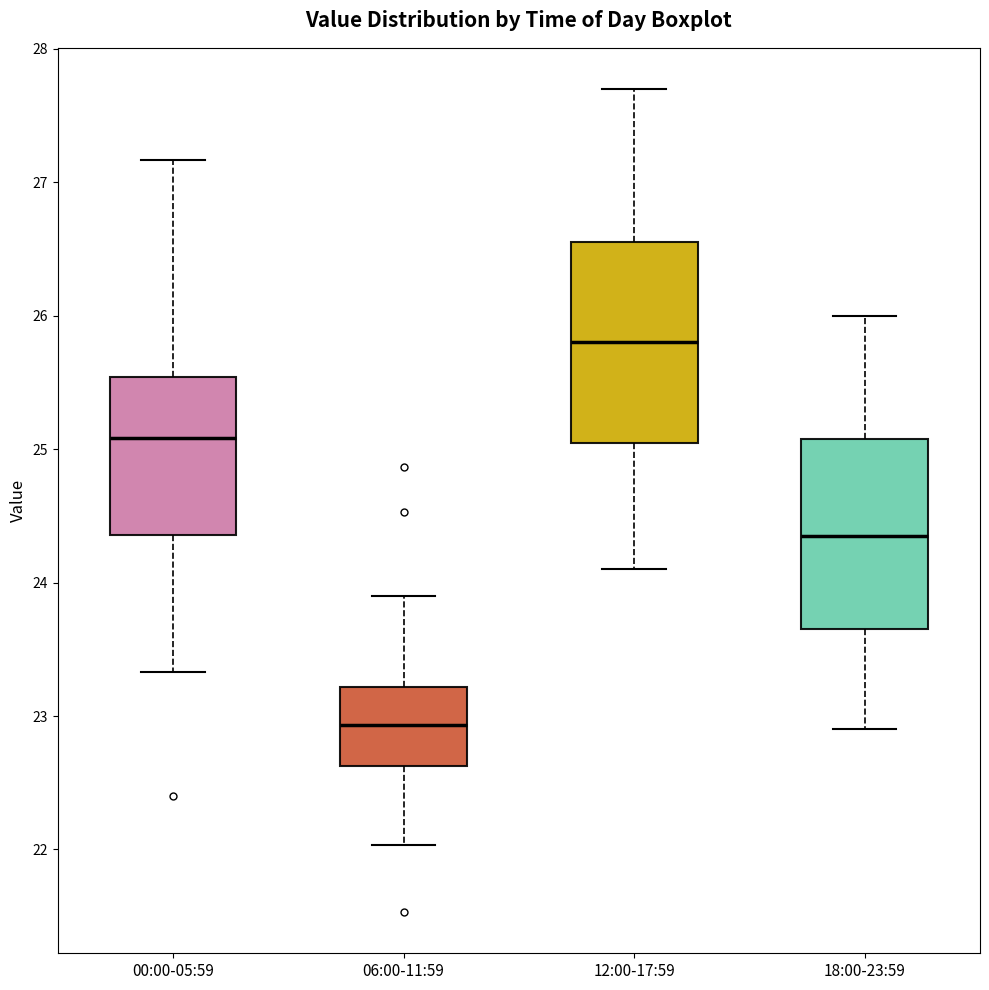

Which box's median line is the highest?

12:00-17:59